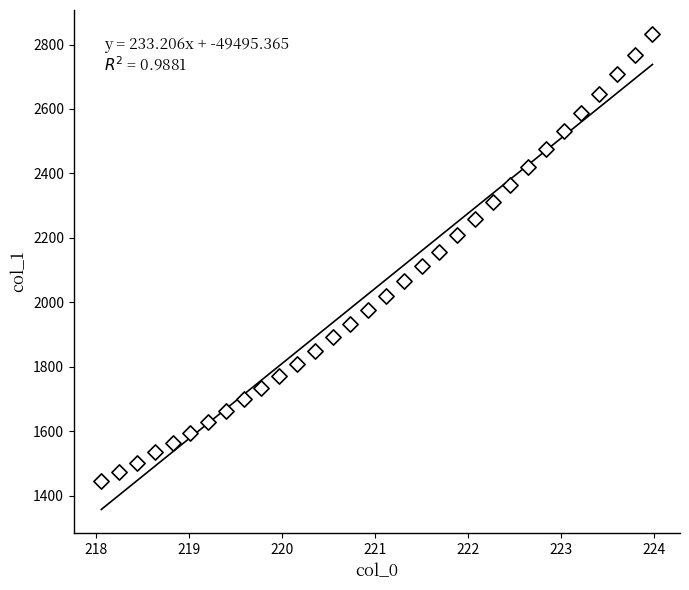

What is the range of Y values (max minus min)?

1386.5